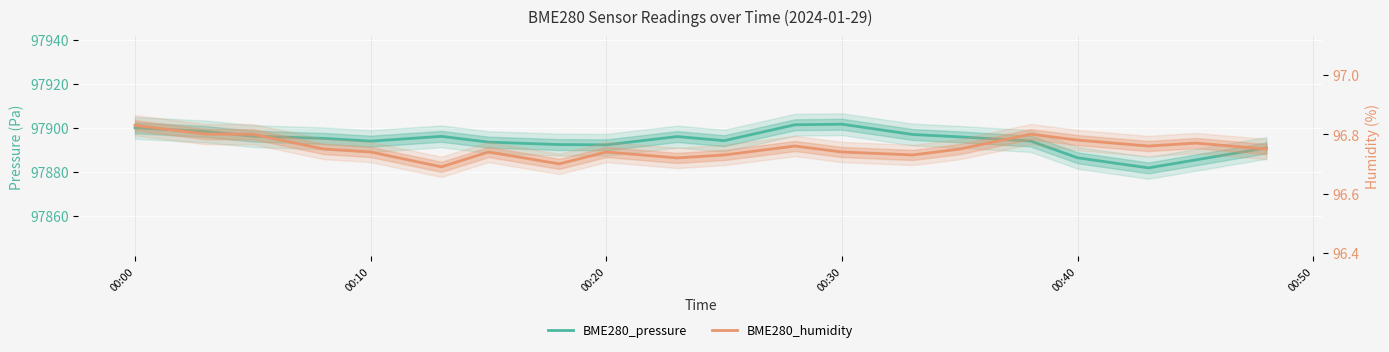

What is the highest value of the BME280_pressure series?

97901.7